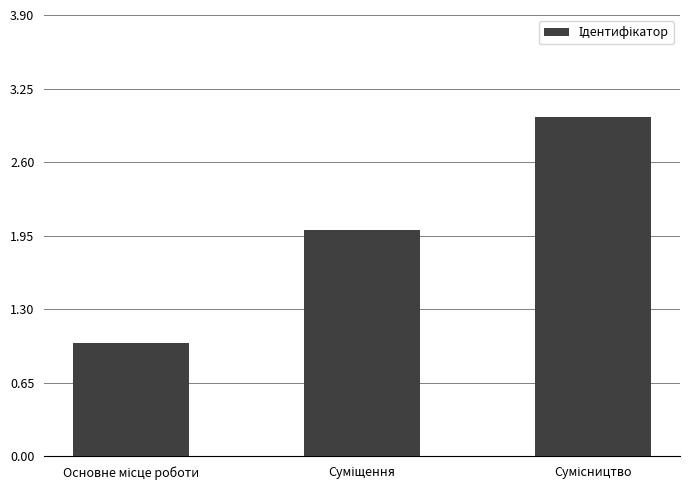

What is the sum of all values?

6